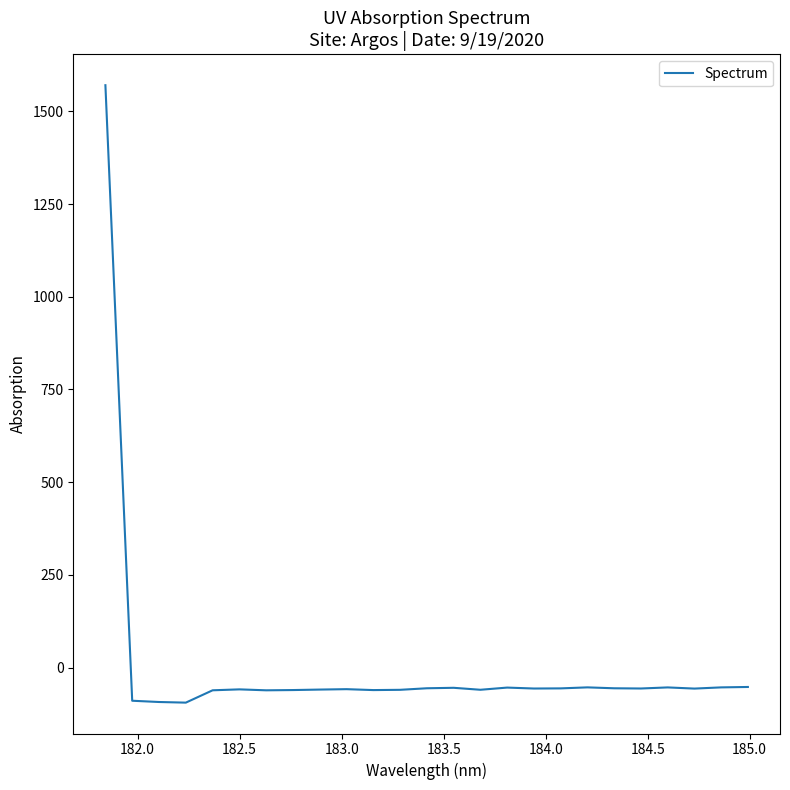

What is the average value?

3.6